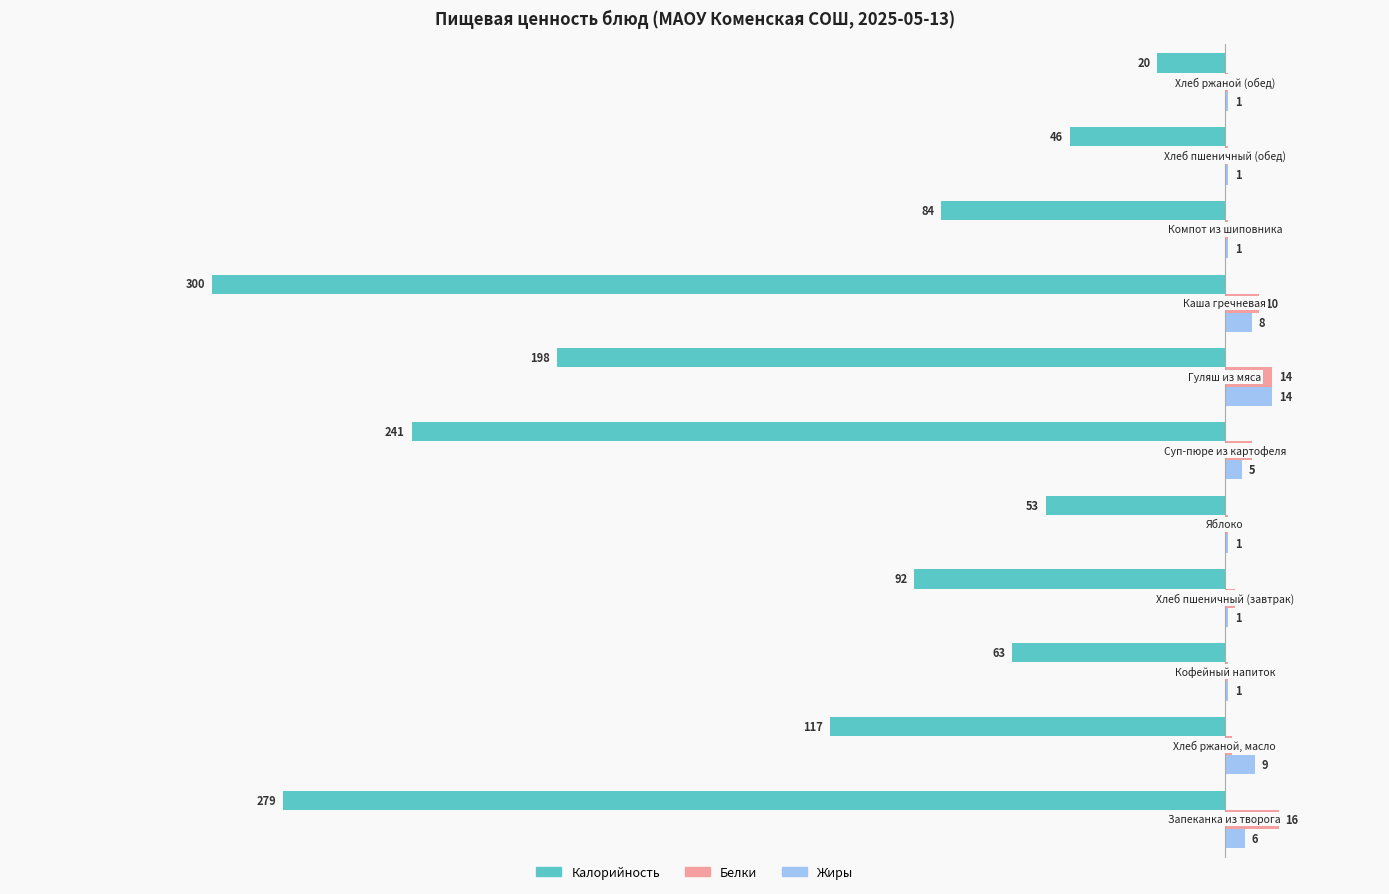

What is the sum of all Калорийность values?

-1493.0